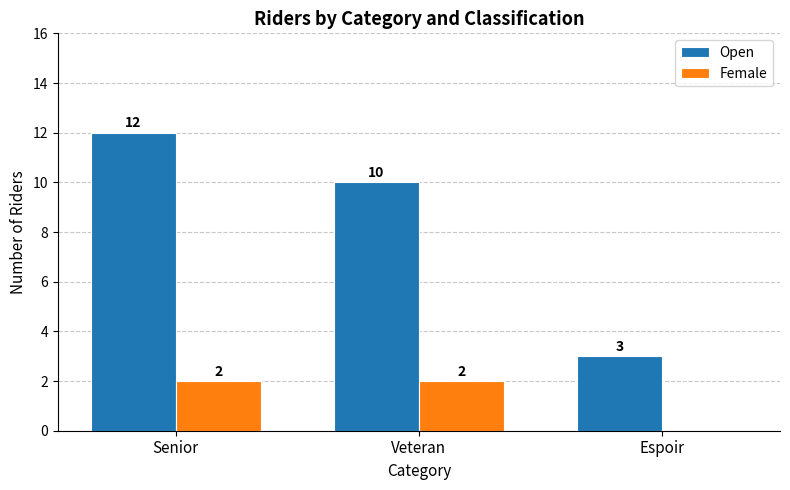

How many Open values are between 3 and 12?

3